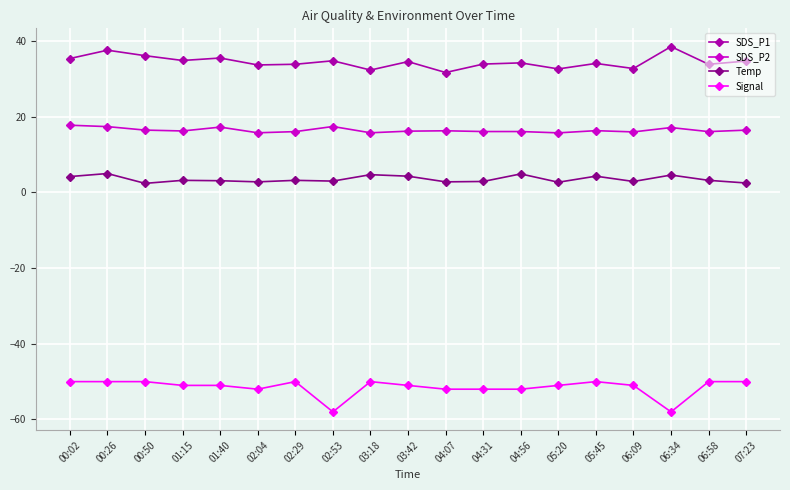

True or false: SDS_P2 and Signal intersect in this chart.

False